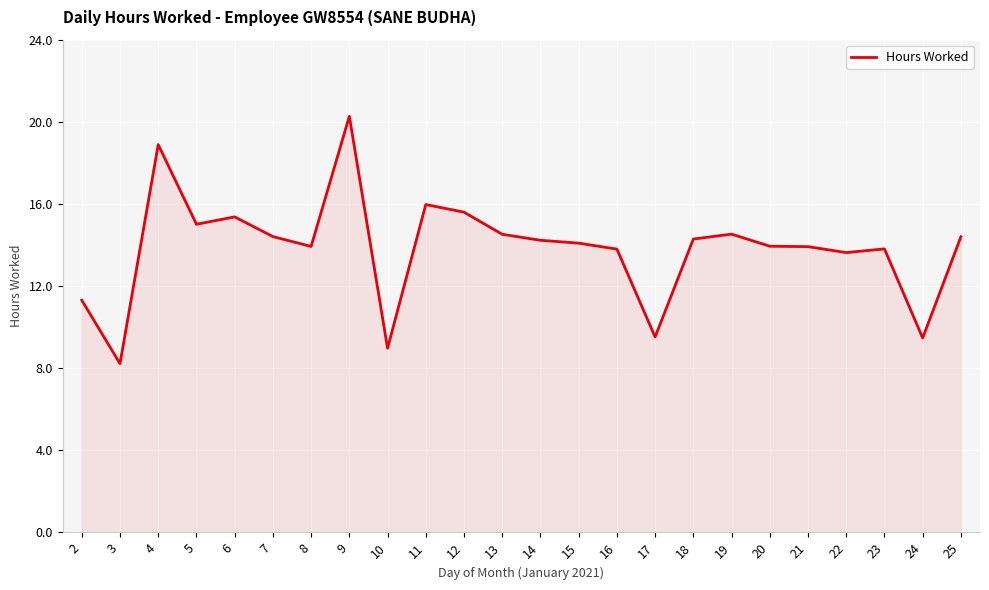

Approximately how many times larger is the value at 23 compared to 13?

1.0